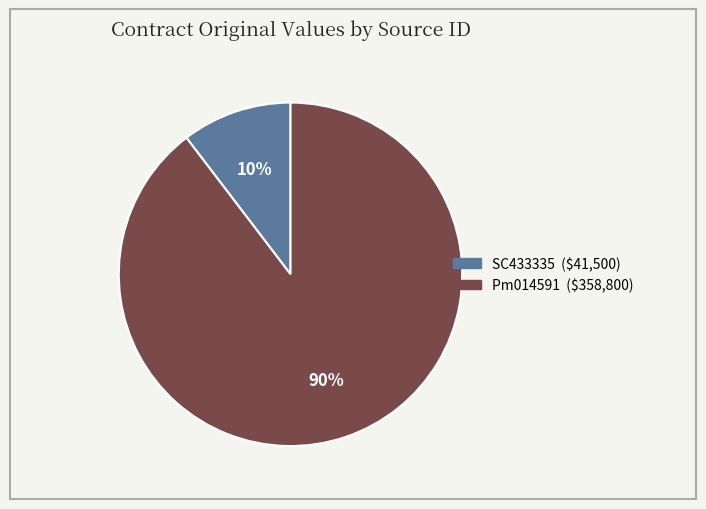

Count the number of slices in the pie.

2